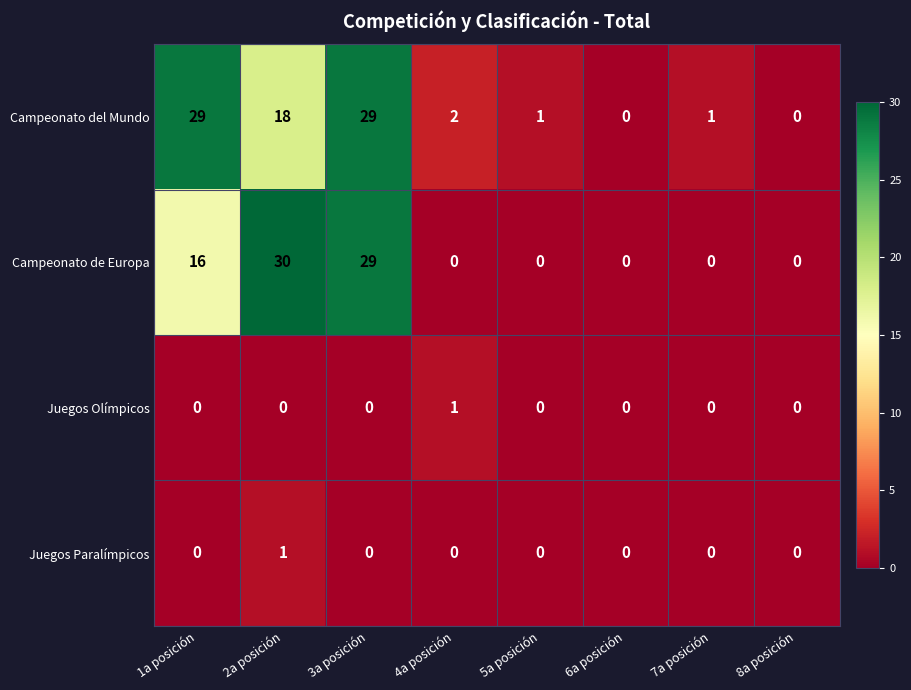

Is the value of Campeonato del Mundo at 2a posición greater than the value of Campeonato de Europa at 1a posición?

Yes